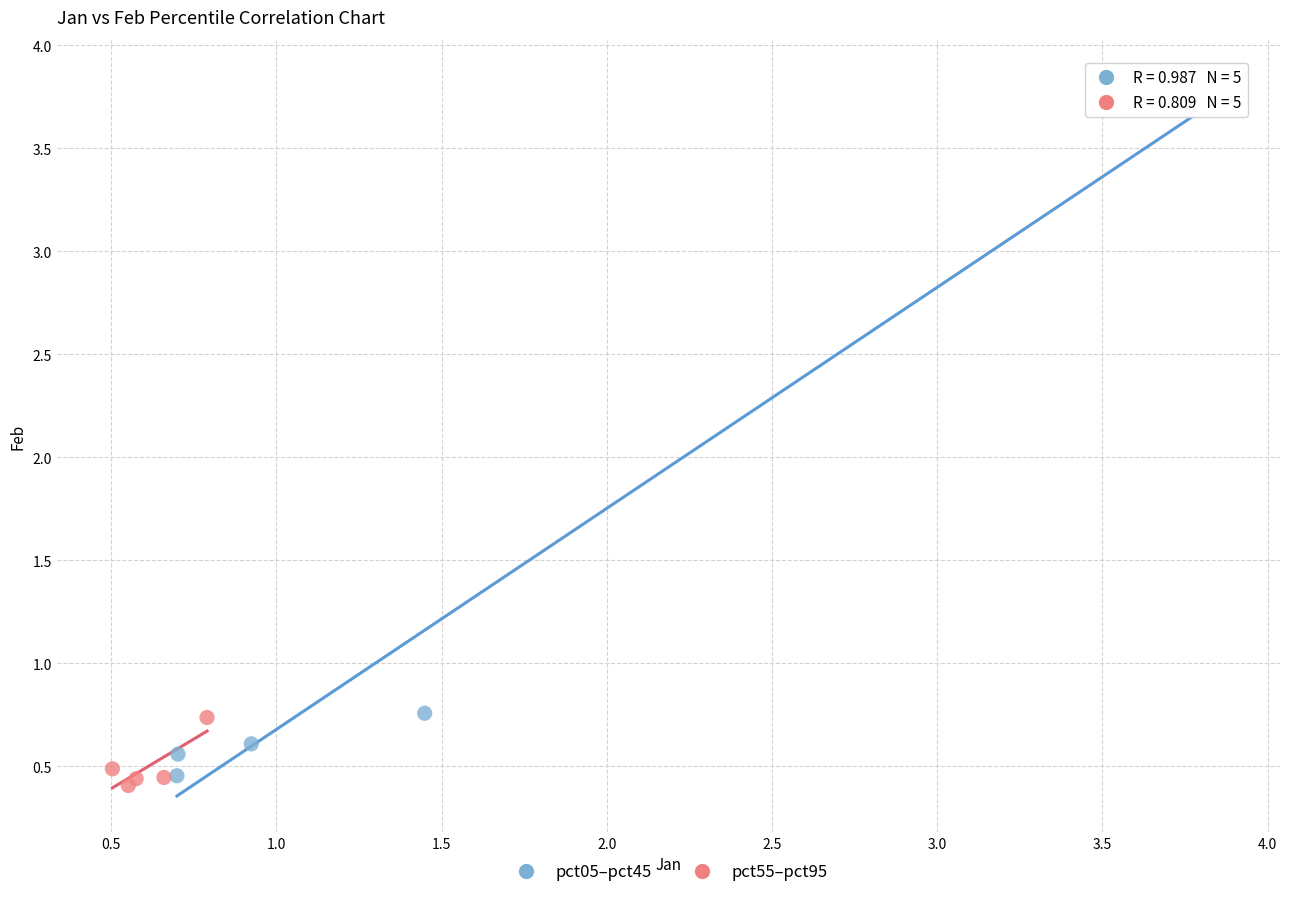

Which series has the largest Y range (max minus min)?

pct05–pct45